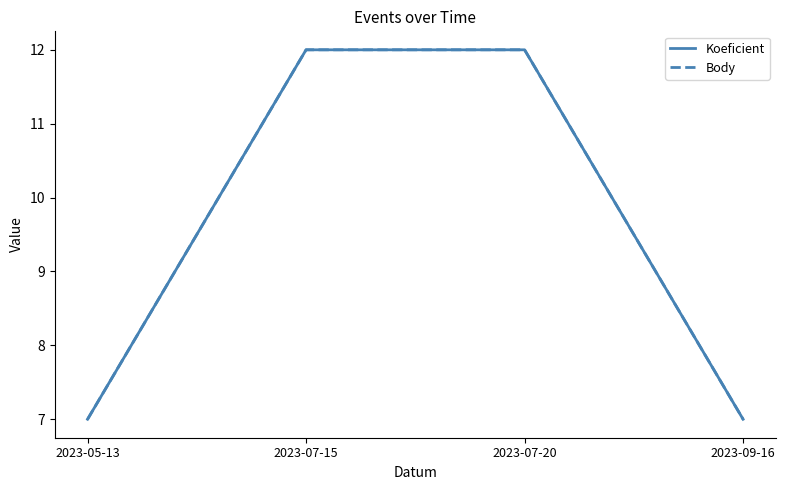

Reading left to right, extract all data points from this chart.

Koeficient: 7	12	12	7
Body: 7	12	12	7